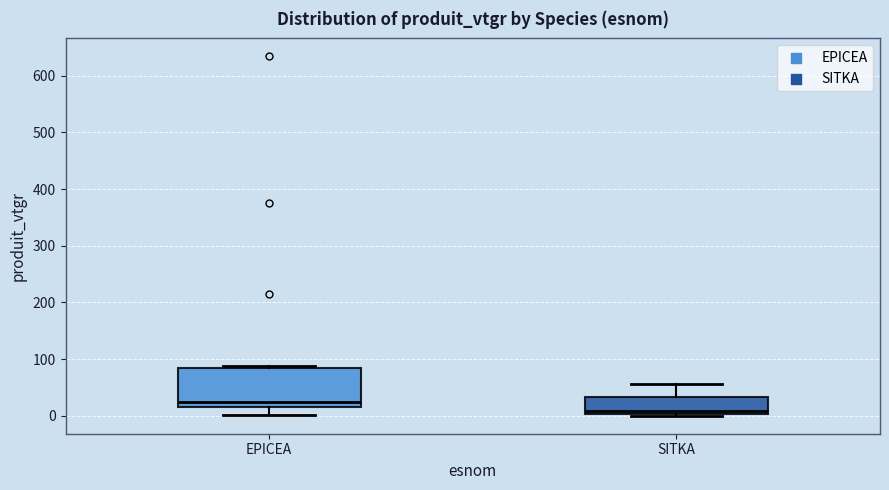

Where is the lower edge of the box for SITKA on the y-axis? The values are not printed on the chart, so give them approximately, as read against the axis.

0